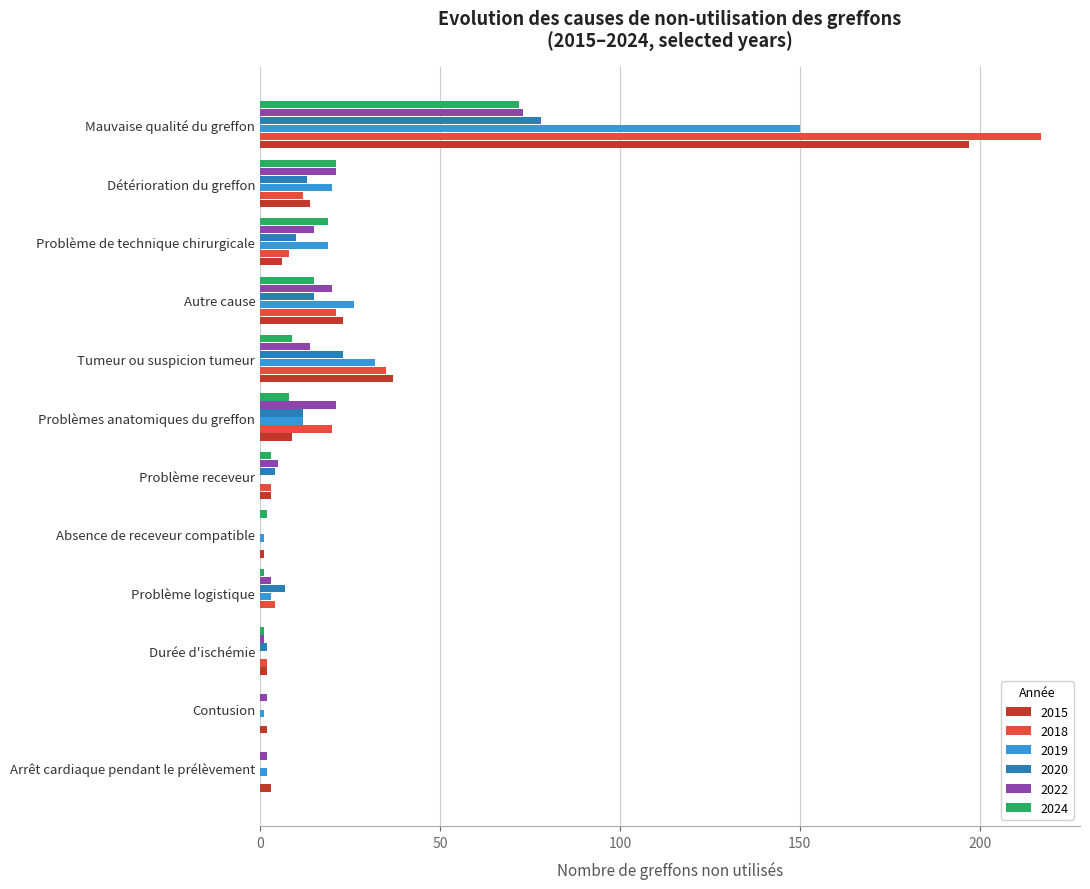

At which label is 2018 closest to 108?

Tumeur ou suspicion tumeur